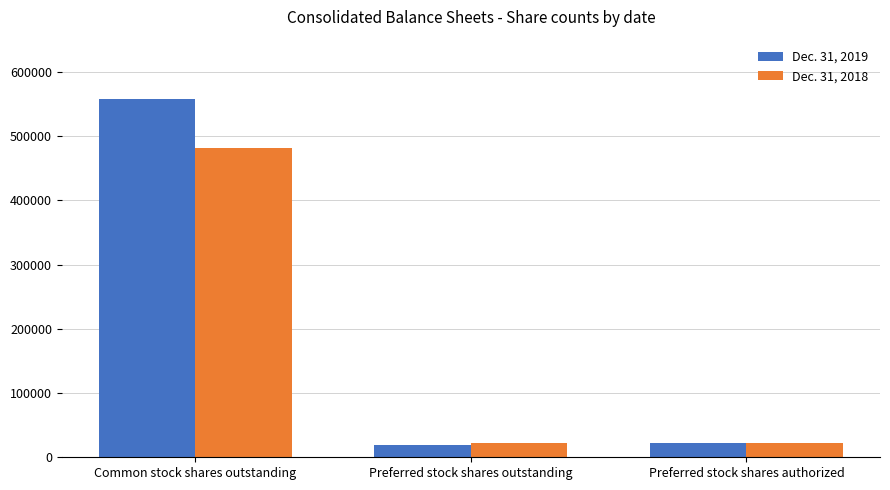

At which category is the sum across all series the highest?

Common stock shares outstanding